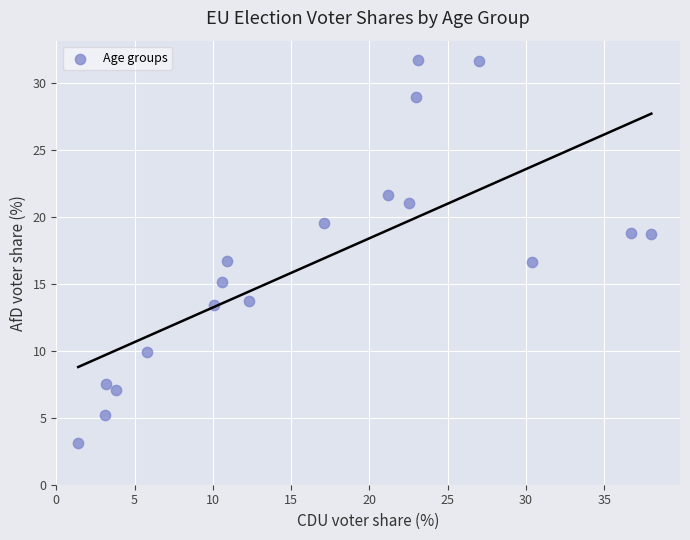

What is the range of X values (max minus min)?

36.6